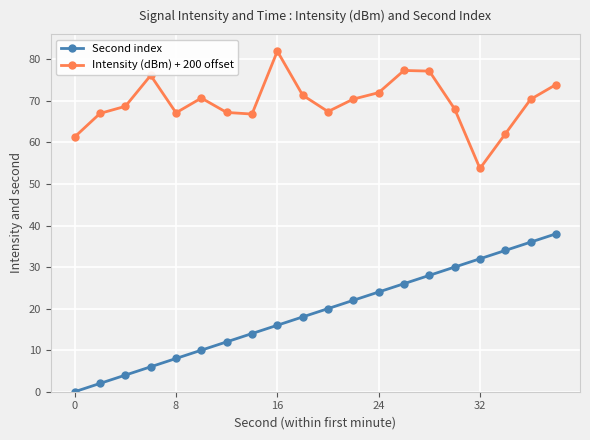

Rank the series by their maximum value, from lowest to highest.

Second index, Intensity (dBm) + 200 offset